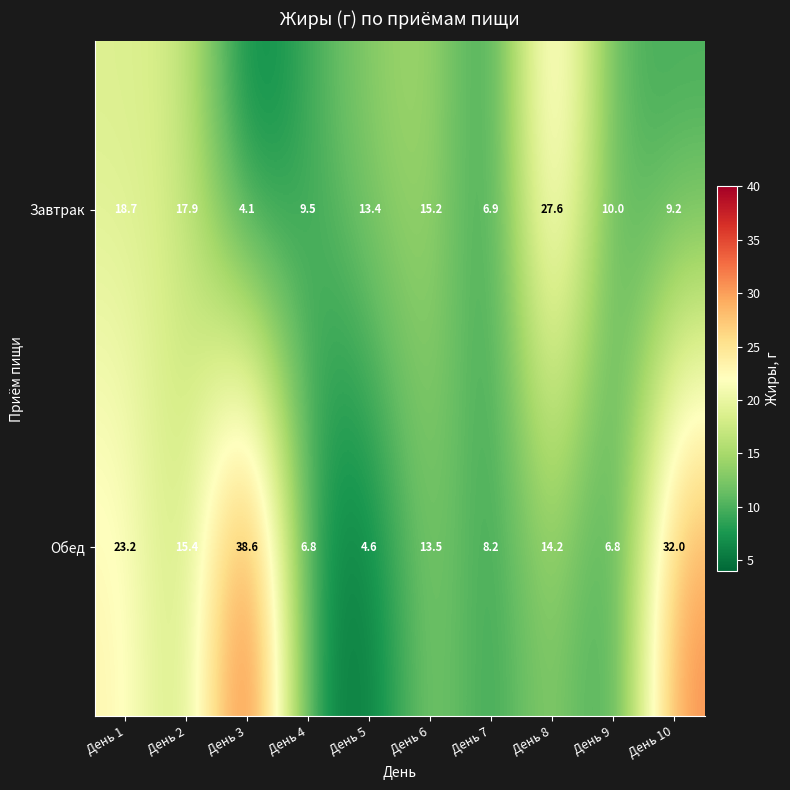

What is the average value of the Обед series?

16.3